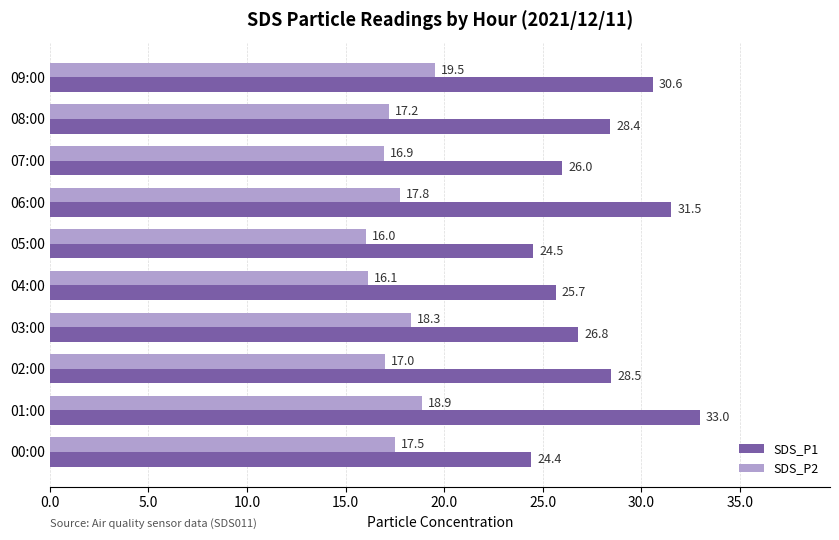

Which series has the largest total across all categories?

SDS_P1